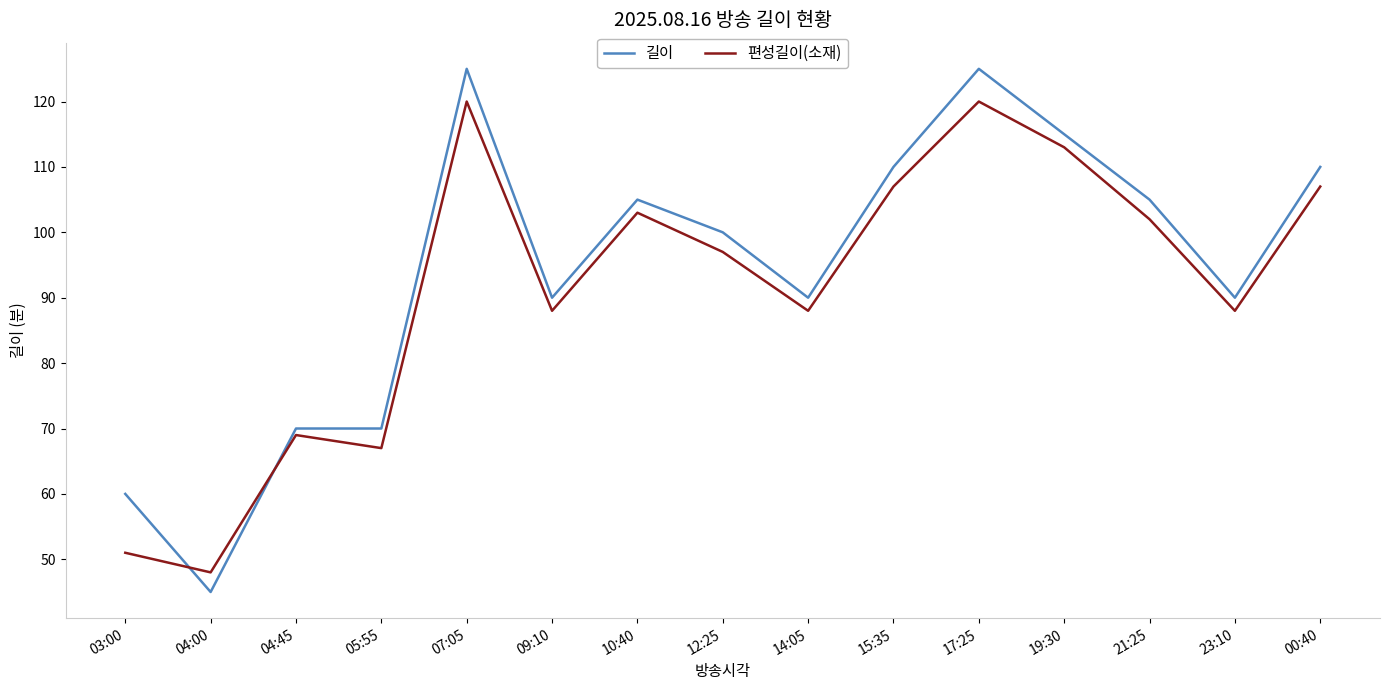

What is the spread (max minus min) of values at 09:10?

2